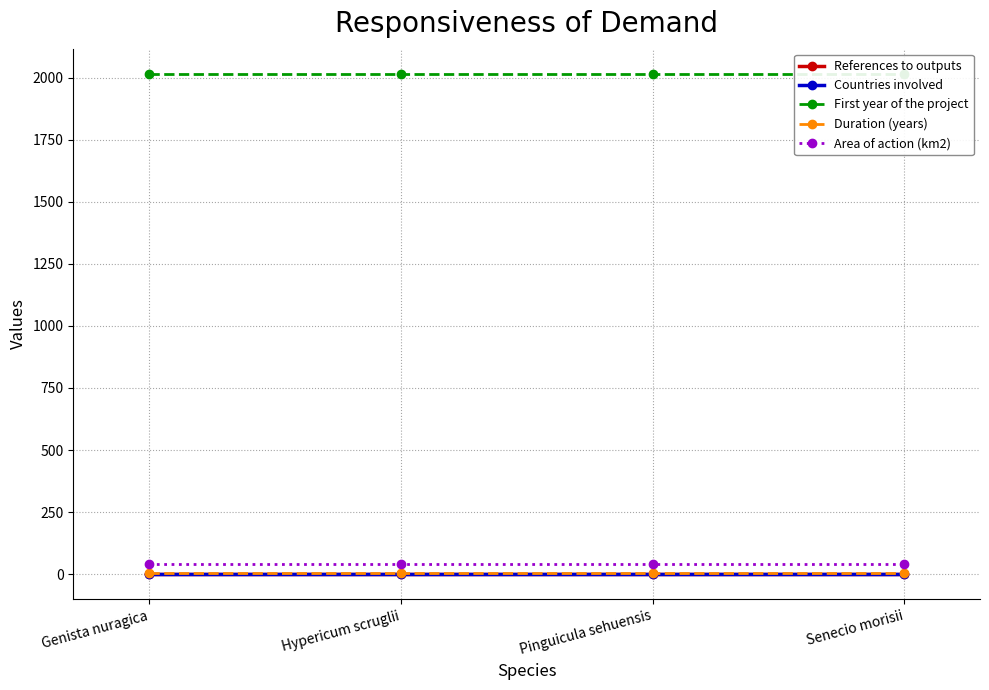

What is the difference between the highest and lowest values at Pinguicula sehuensis?

2016